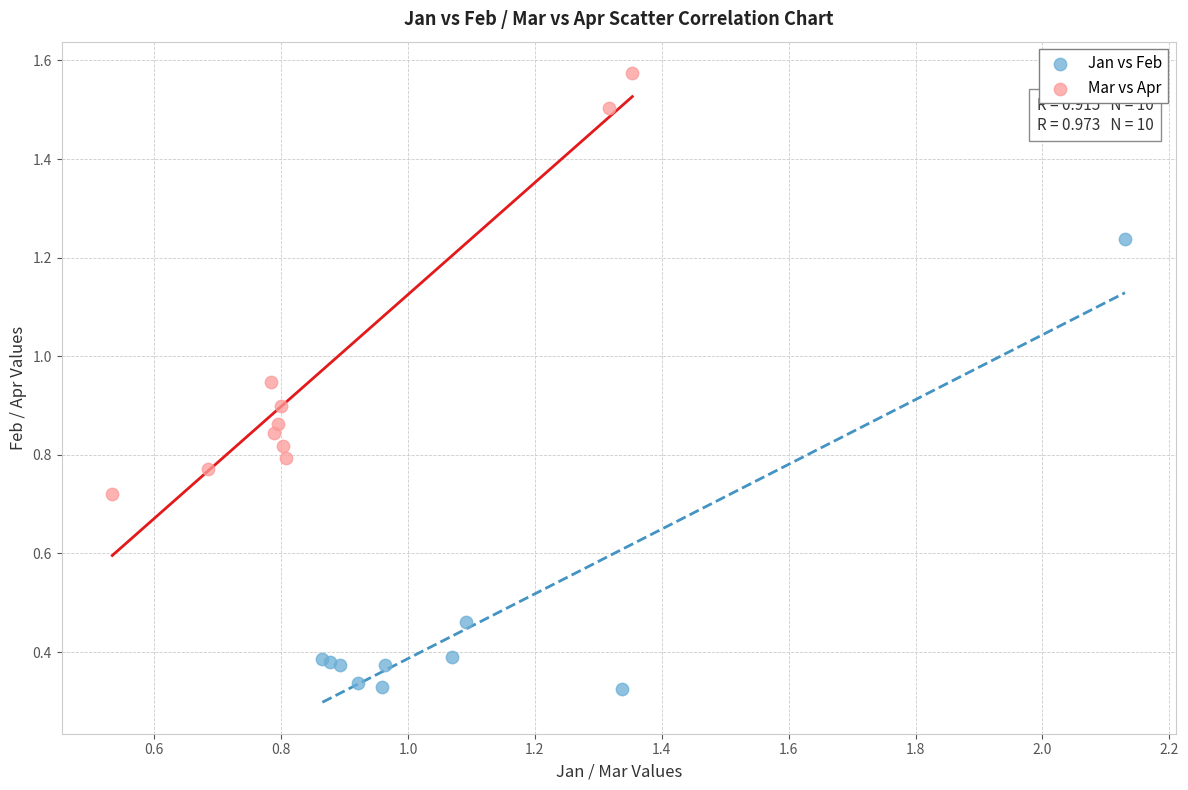

What are all the series names shown in the legend?

Jan vs Feb, Mar vs Apr